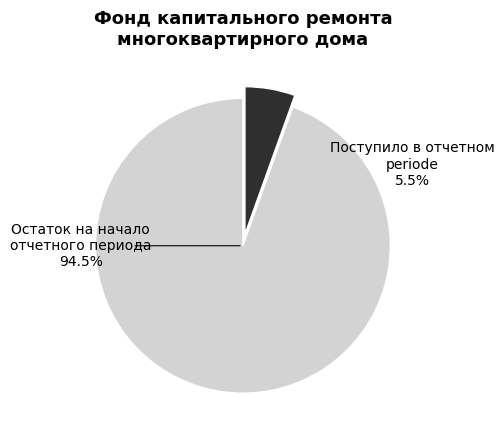

Count the number of slices in the pie.

2